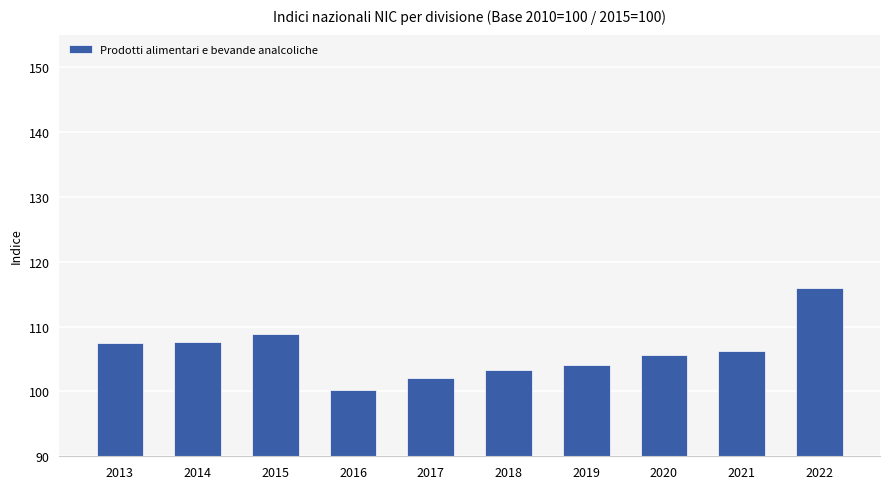

What is the difference between the maximum and second lowest values?

13.8